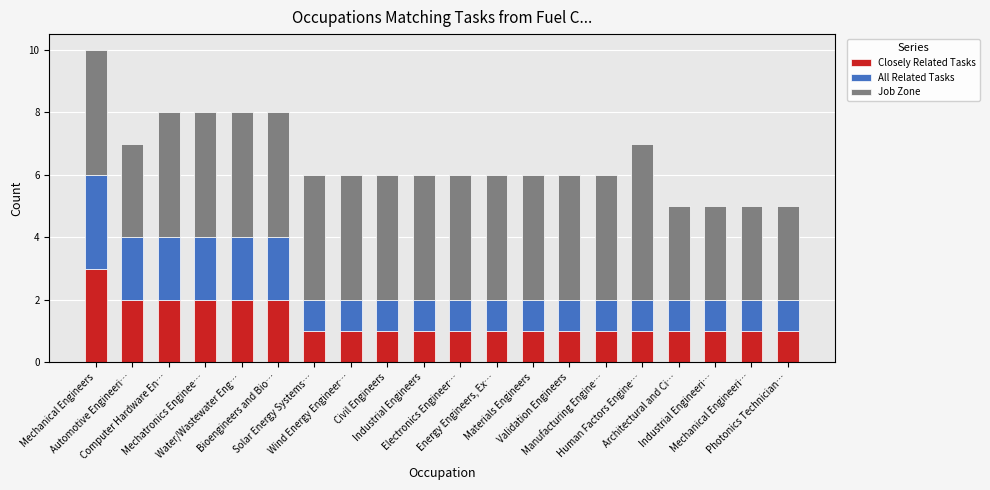

What is the highest value of the Closely Related Tasks series?

3